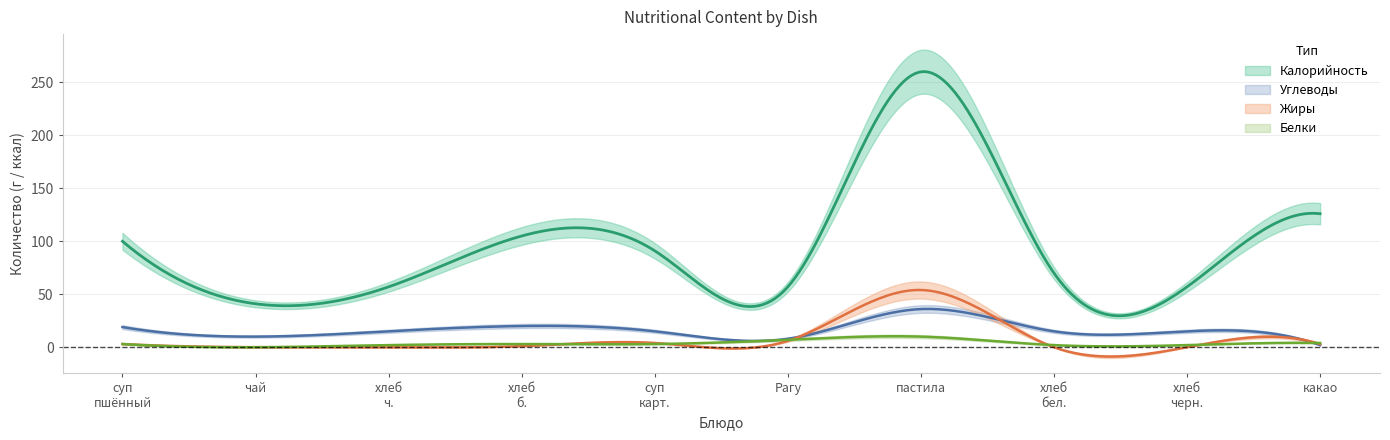

List the series in order of their peak value, highest first.

Калорийность, Жиры, Углеводы, Белки